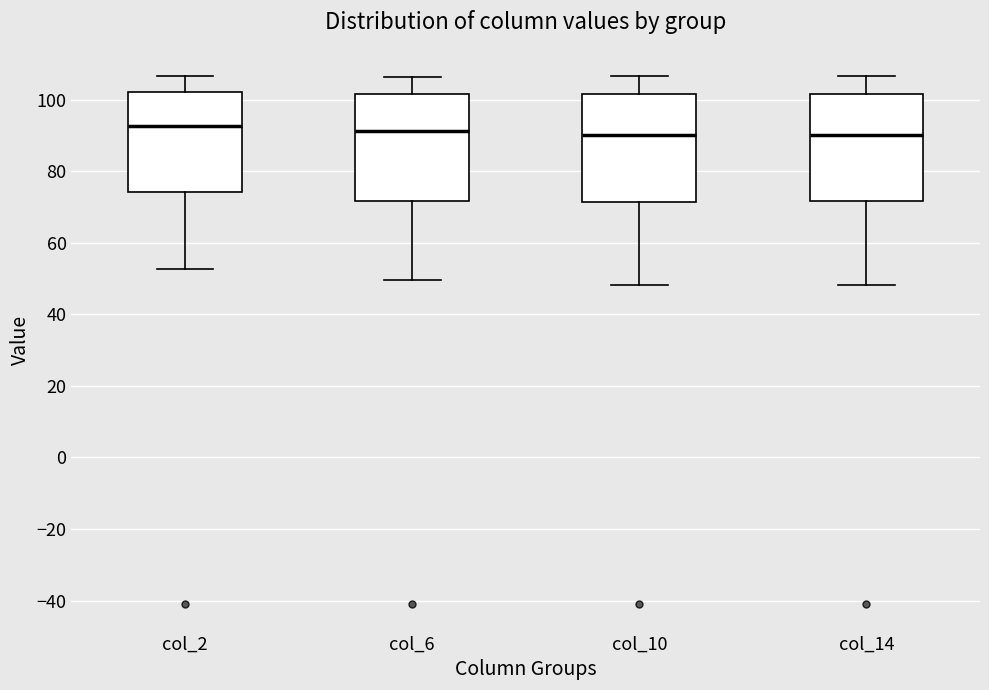

Reading left to right, transcribe this box plot: for each box, give where its median line is, the range the box spans, and where its two whiskers end, as read against the y-axis. The values are not printed on the chart, so give them approximately, as read against the axis.

col_2: median 92, box 74 to 102, whiskers 52 to 106
col_6: median 92, box 72 to 102, whiskers 50 to 106
col_10: median 90, box 72 to 102, whiskers 48 to 106
col_14: median 90, box 72 to 102, whiskers 48 to 106